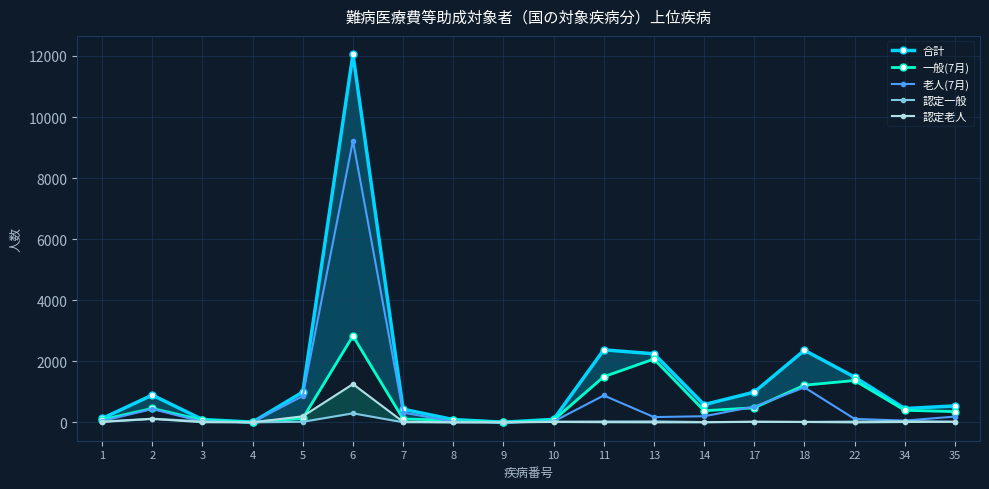

How many values in the 一般(7月) series exceed 380?

8